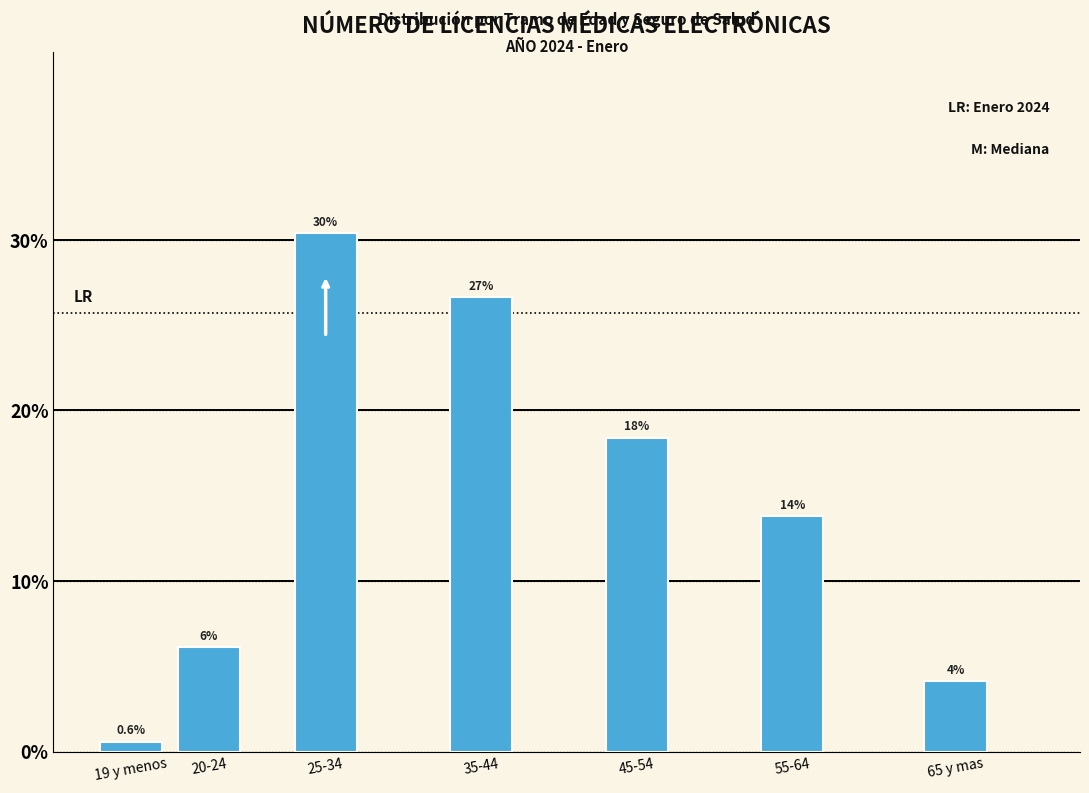

How many bars are there in total?

7